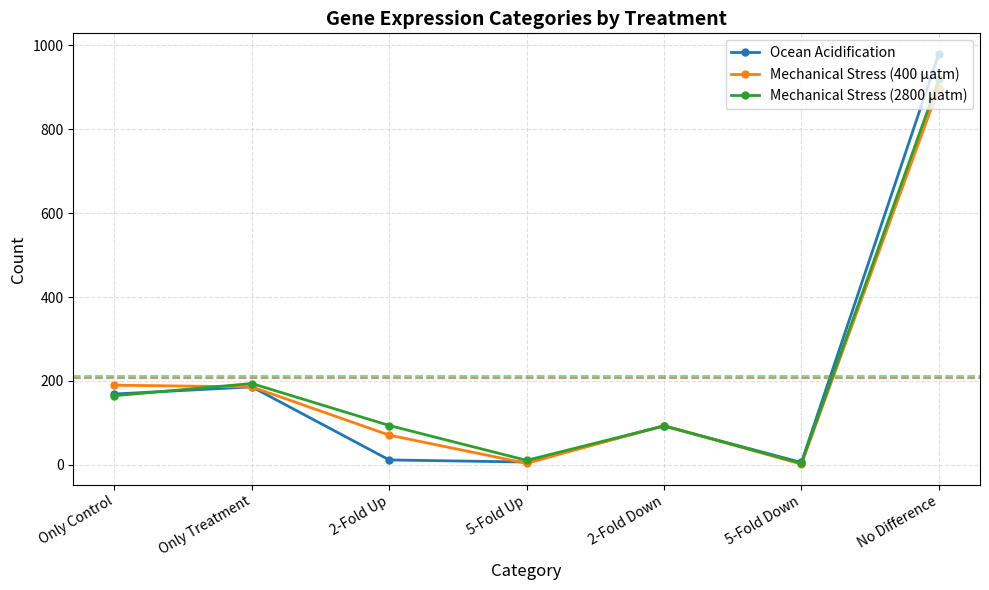

Where is the first local maximum for Mechanical Stress (2800 µatm)?

Only Treatment